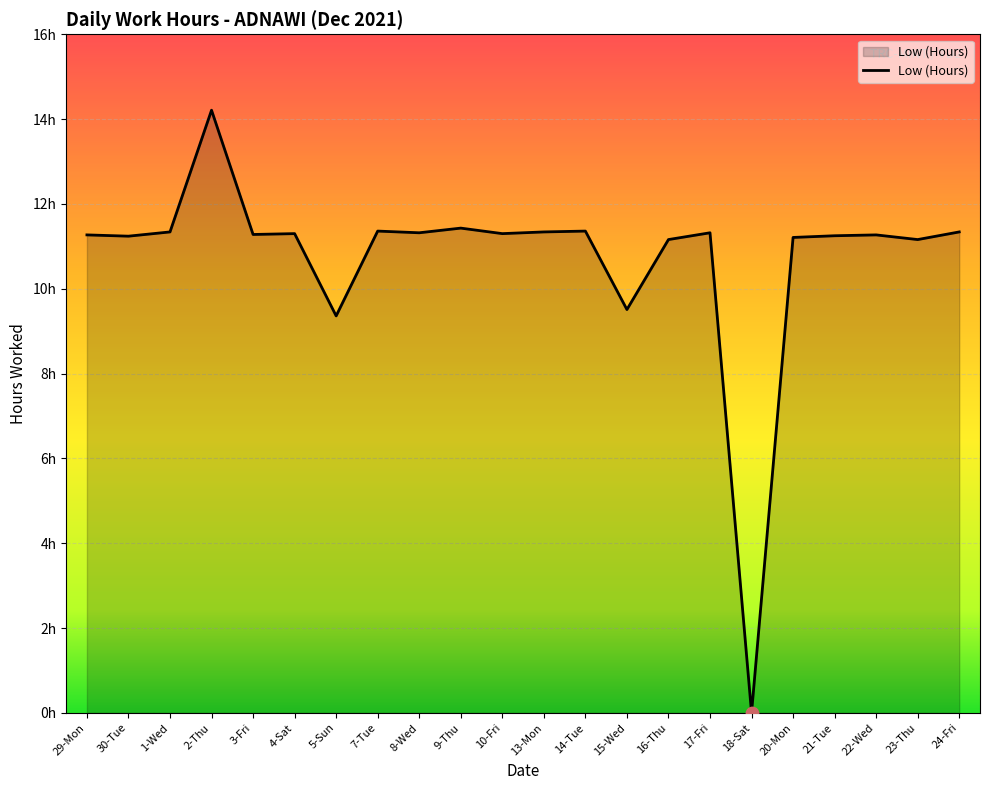

What is the ratio of the value at 13-Mon to the value at 20-Mon?

1.0